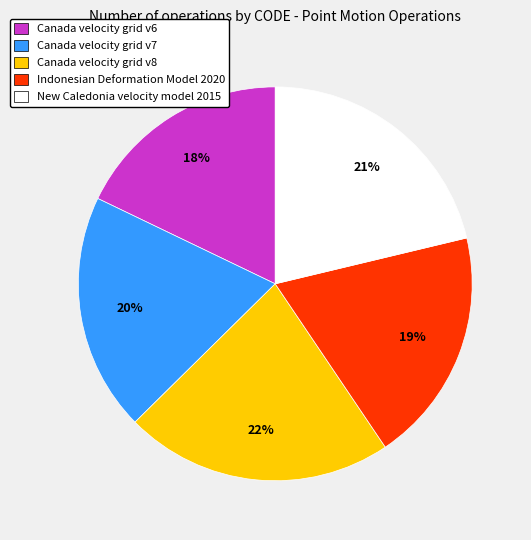

The Indonesian Deformation Model 2020 slice represents 26% of the pie. True or false?

False